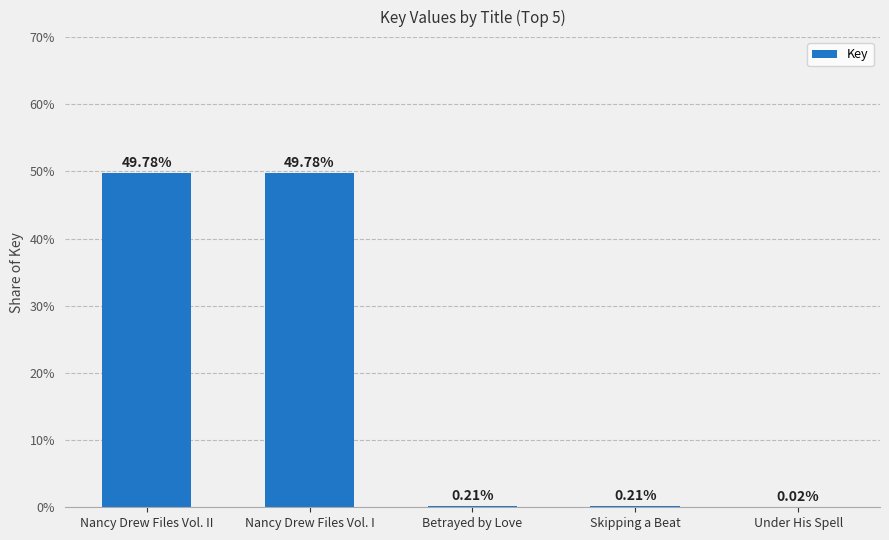

What is the sum of all values?

100.0